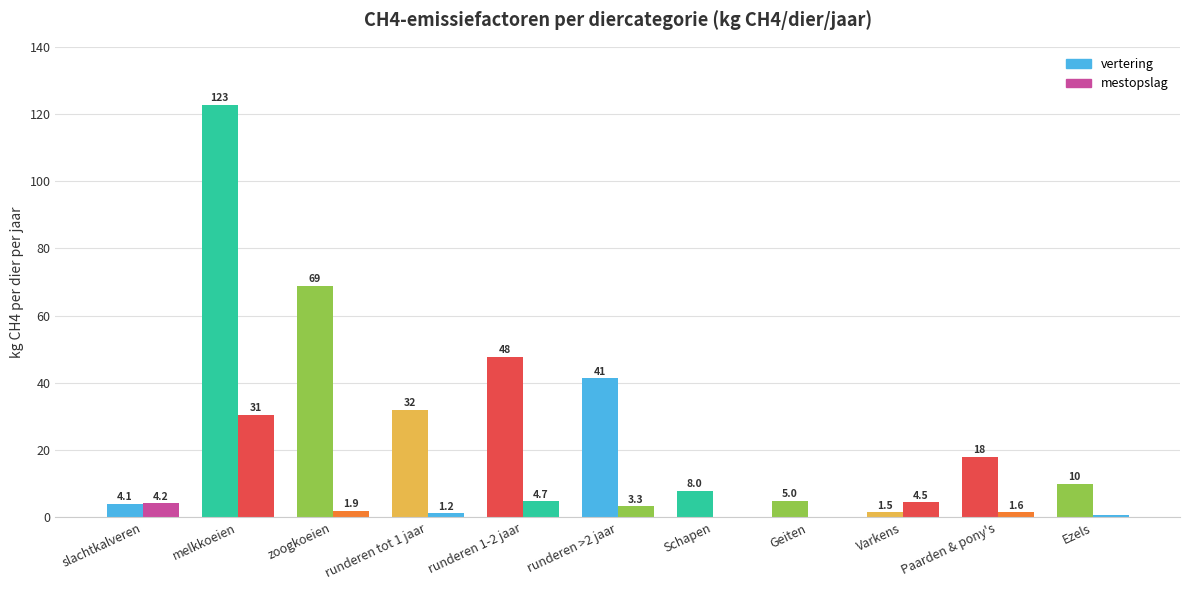

What is the label of the 4th bar from the right?

Geiten